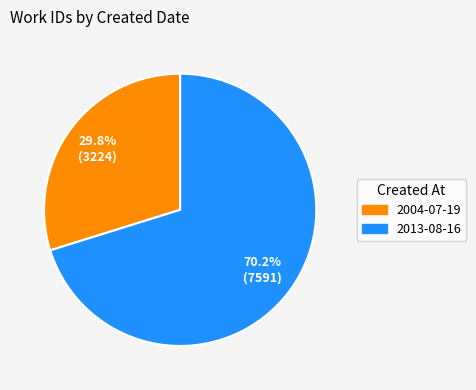

Is it true that 2013-08-16 is 62% of the pie?

False